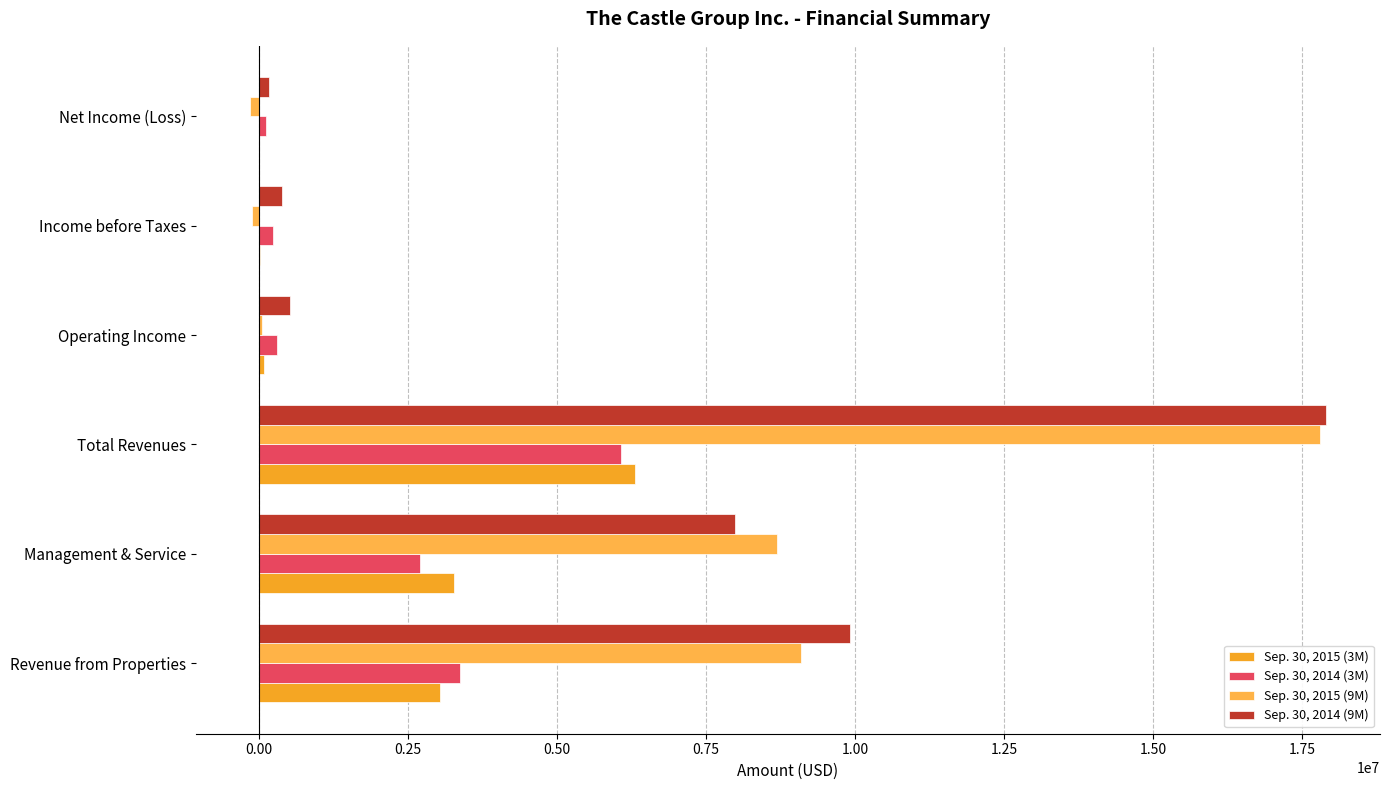

At which label does Sep. 30, 2015 (3M) reach its peak?

Total Revenues